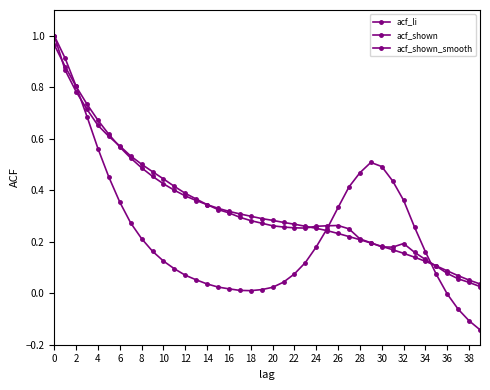

At which label does acf_shown_smooth reach its minimum?

39